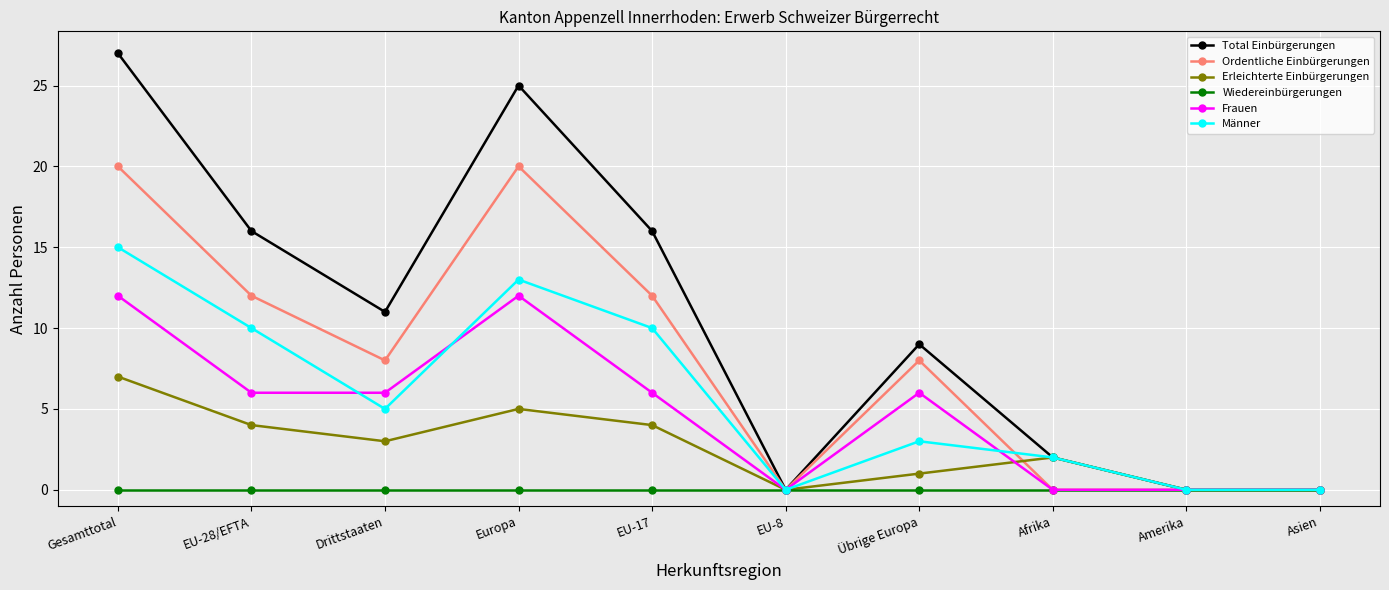

What is the sum of the Männer values at EU-8 and Drittstaaten?

5